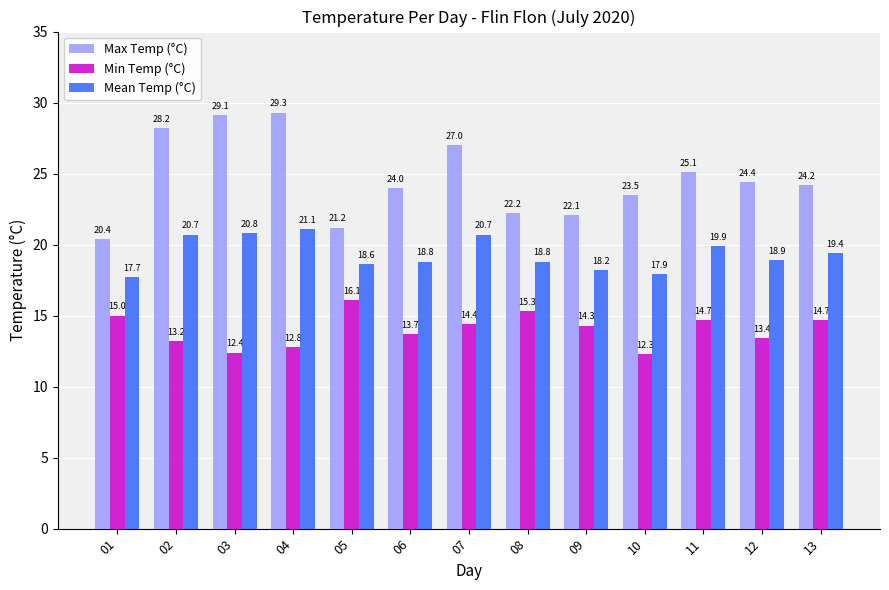

The Min Temp (°C) series shows 14.7 at 11. True or false?

True